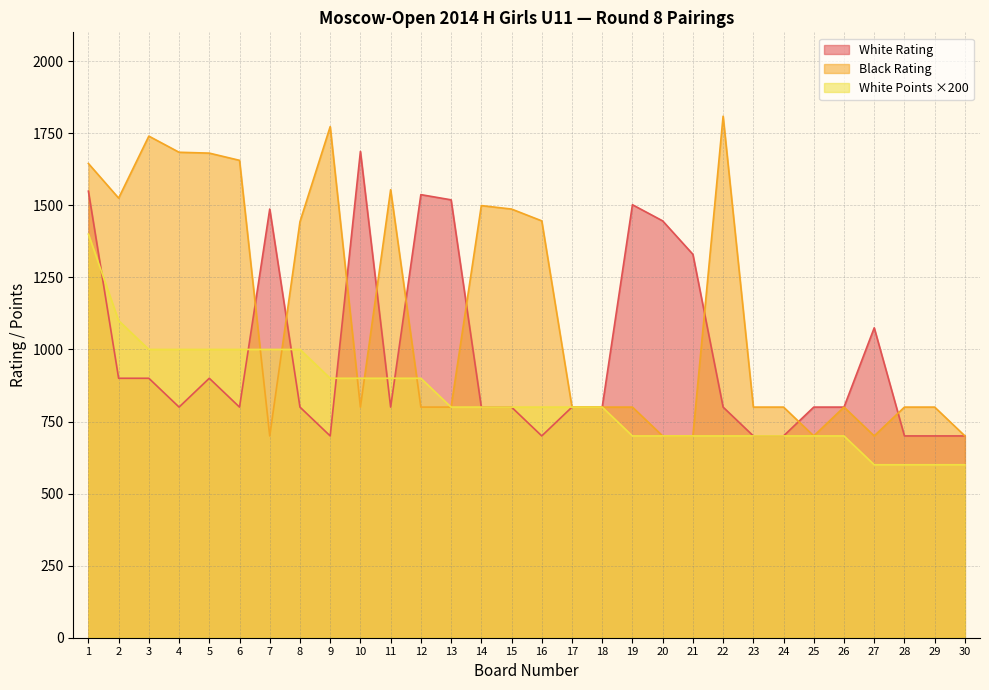

Reading right to left, extract all data points from this chart.

White Rating: 700	700	700	1075	800	800	700	700	800	1330	1446	1502	800	800	700	800	800	1519	1537	800	1687	700	800	1487	800	900	800	900	900	1549
Black Rating: 700	800	800	700	800	700	800	800	1809	700	700	800	800	800	1446	1487	1499	800	800	1554	800	1773	1443	700	1656	1681	1684	1740	1525	1645
White Points: 600	600	600	600	700	700	700	700	700	700	700	700	800	800	800	800	800	800	900	900	900	900	1000	1000	1000	1000	1000	1000	1100	1400